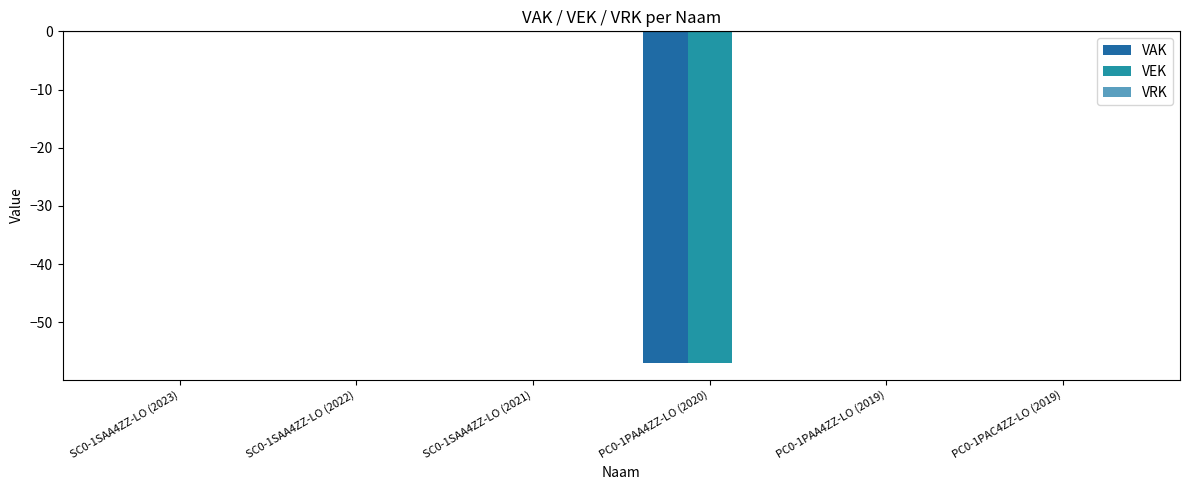

Read the VAK value at PC0-1PAA4ZZ-LO (2020), to the nearest 5.

-55